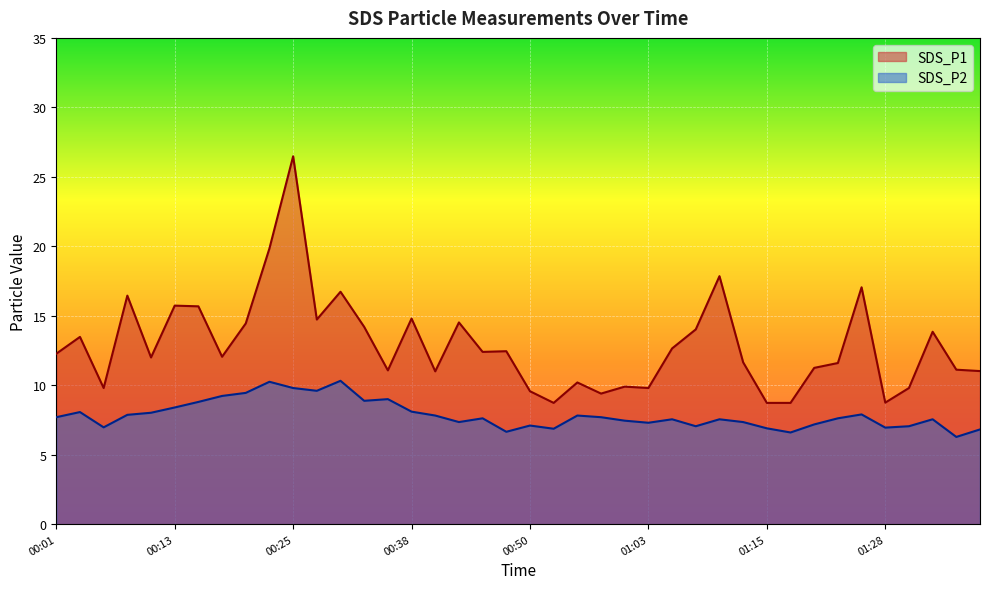

Rank the series at 00:42 from highest to lowest value.

SDS_P1, SDS_P2